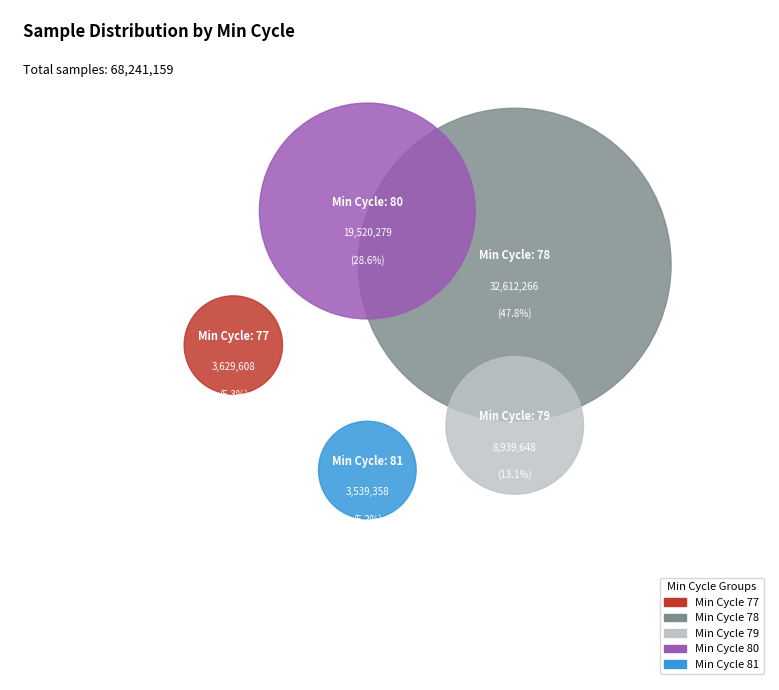

How many segments does this pie chart have?

5